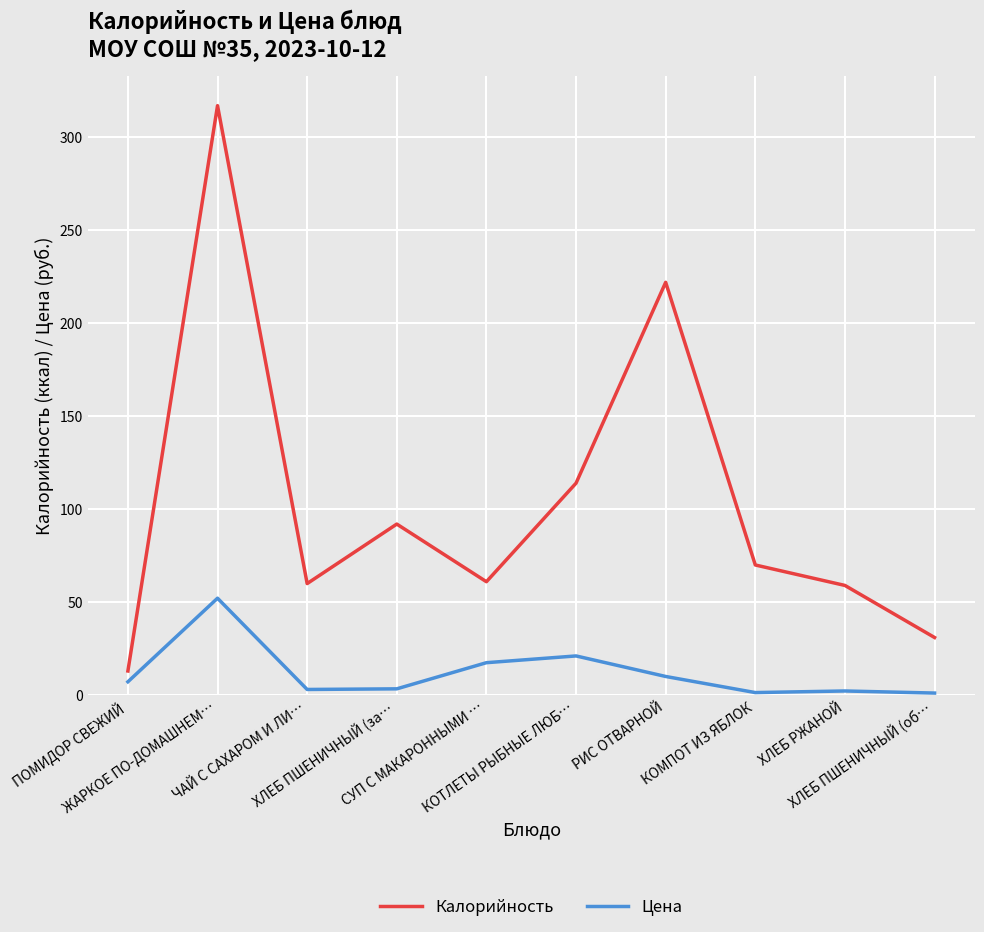

What is the spread (max minus min) of values at ХЛЕБ ПШЕНИЧНЫЙ (об…?

29.9